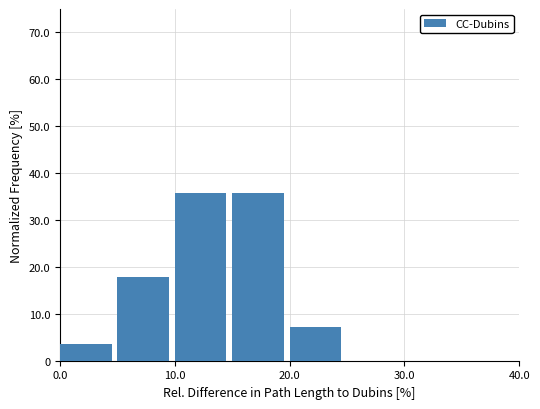

How tall is the bar that spans 5 to 10 on the x-axis? The values are not printed on the chart, so give them approximately, as read against the axis.

18